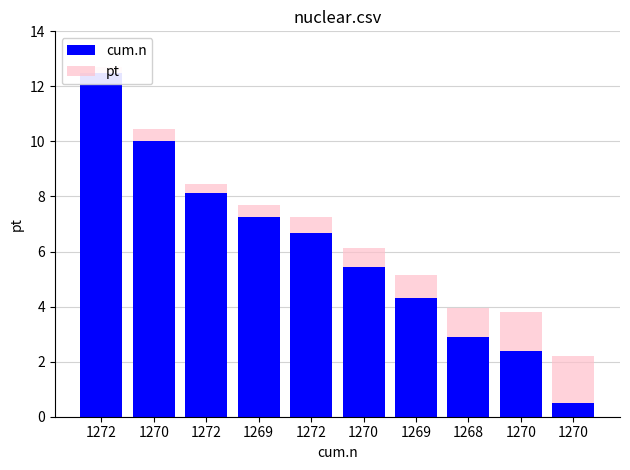

How many data points in cum.n are above 6?

5